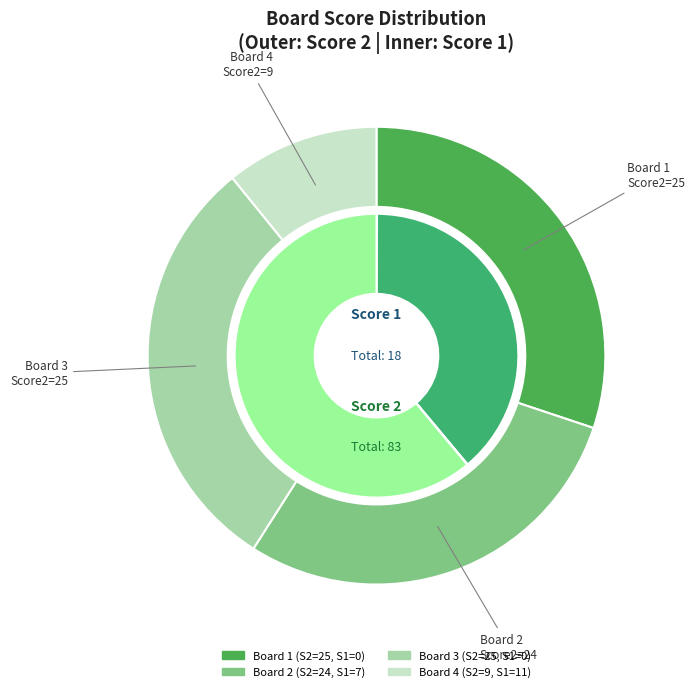

What is the majority slice?

Board 4